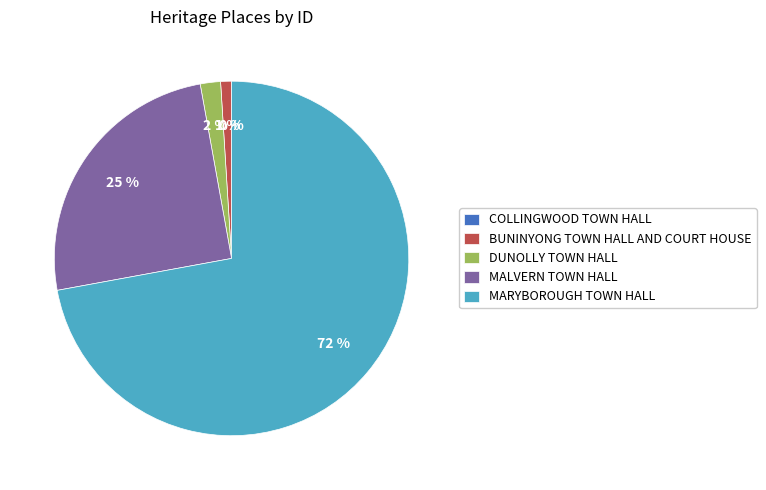

To the nearest percent, what portion does MALVERN TOWN HALL represent?

25%